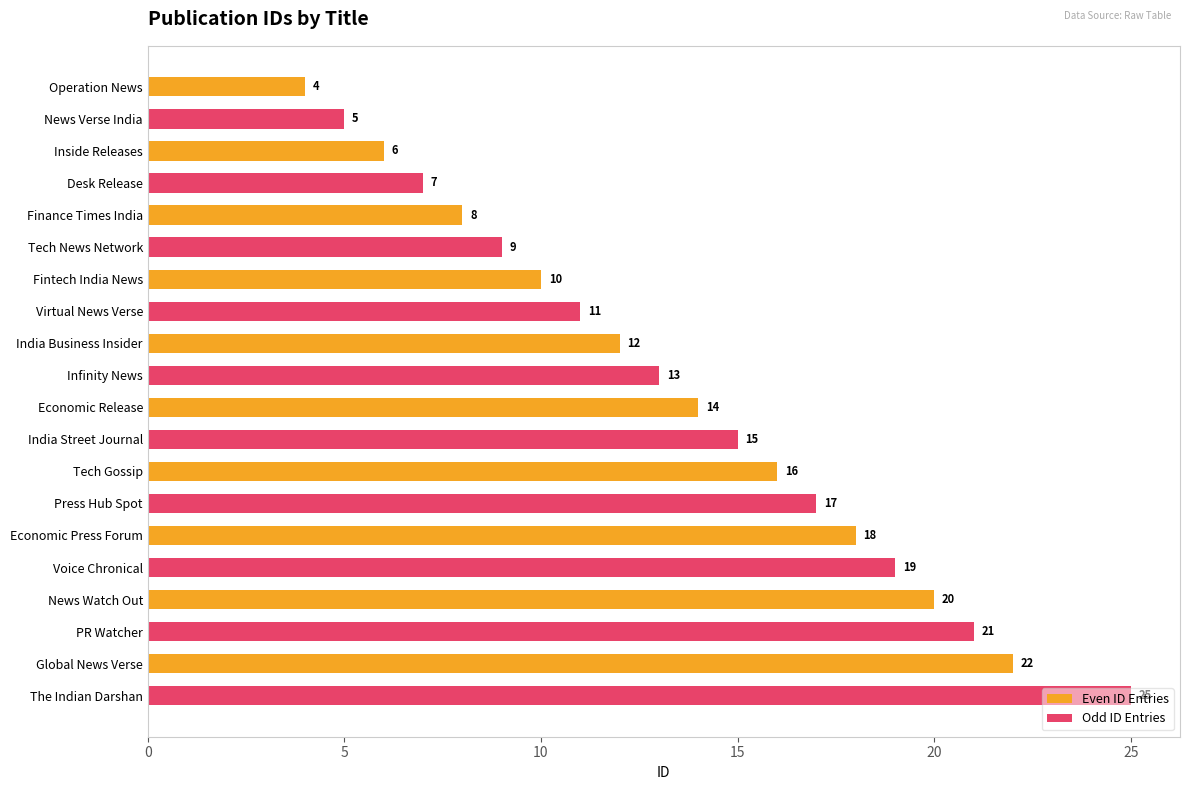

What is the average value of the Odd ID Entries series?

14